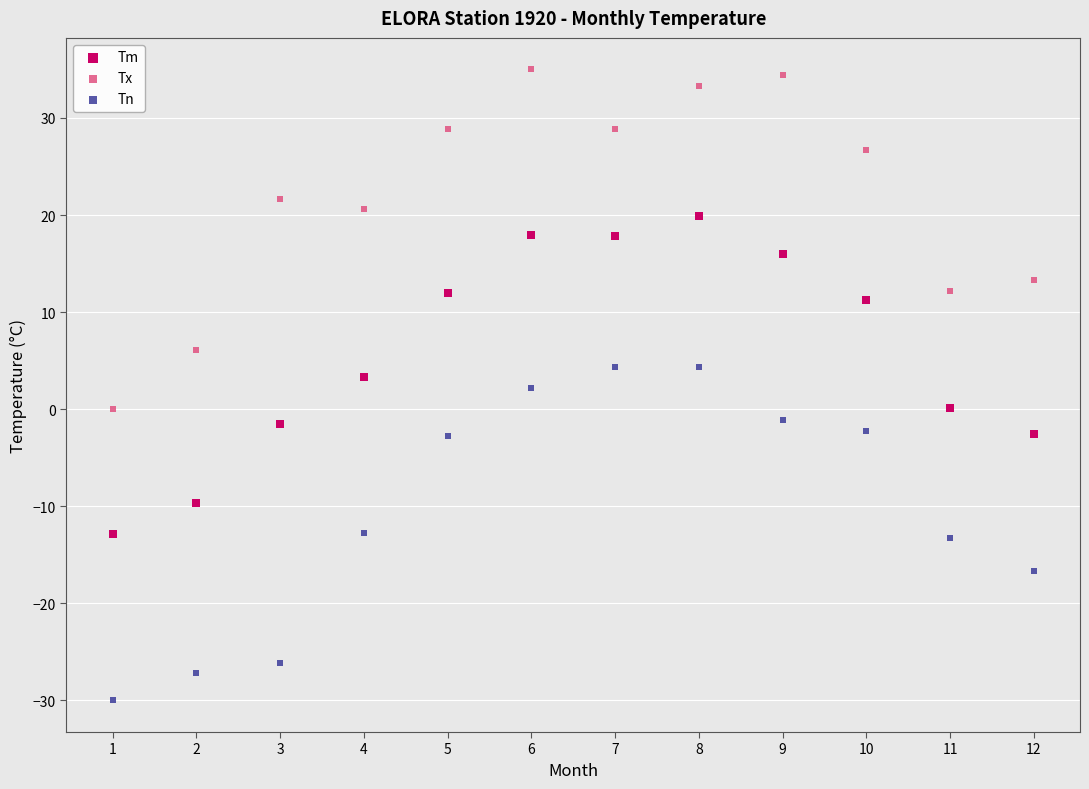

Which series reaches the maximum Y coordinate?

Tx